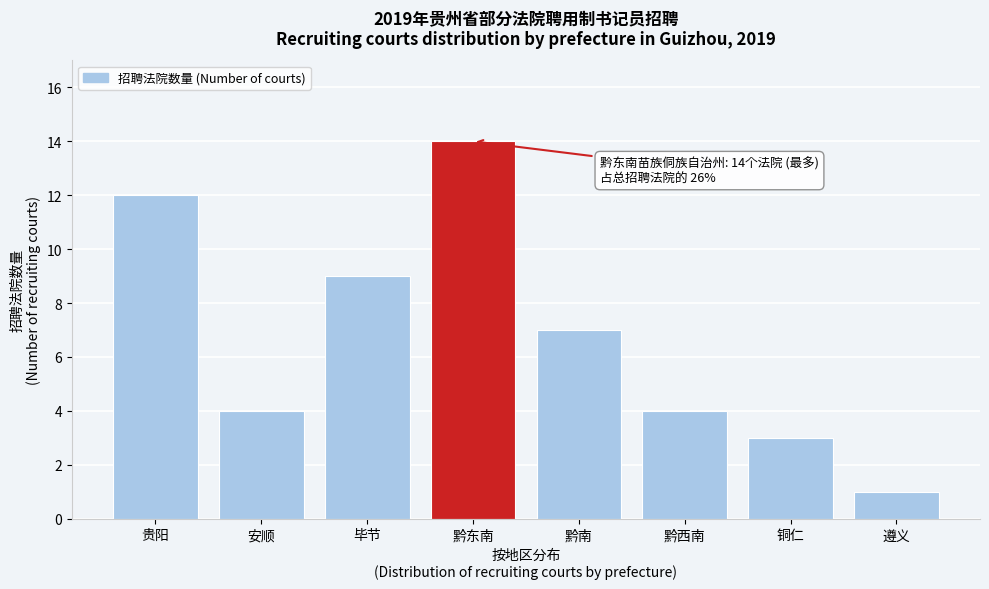

Reading right to left, transcribe all the data shown in this chart.

遵义=1	铜仁=3	黔西南=4	黔南=7	黔东南=14	毕节=9	安顺=4	贵阳=12